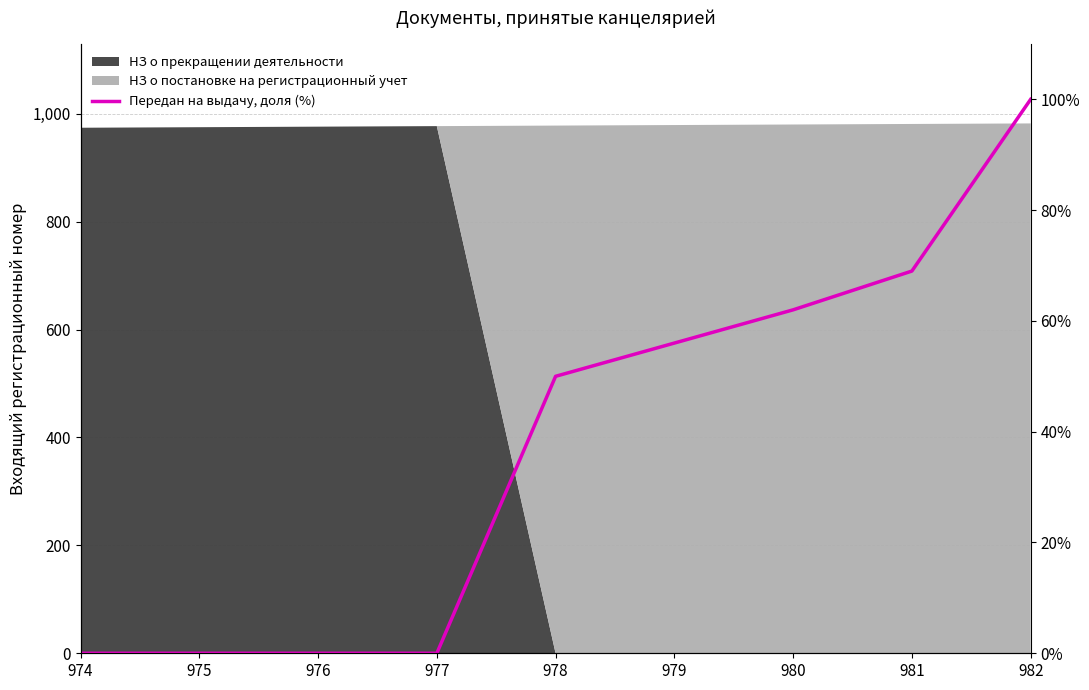

Rank the categories by value from highest to lowest.

982, 981, 980, 979, 978, 974, 975, 976, 977